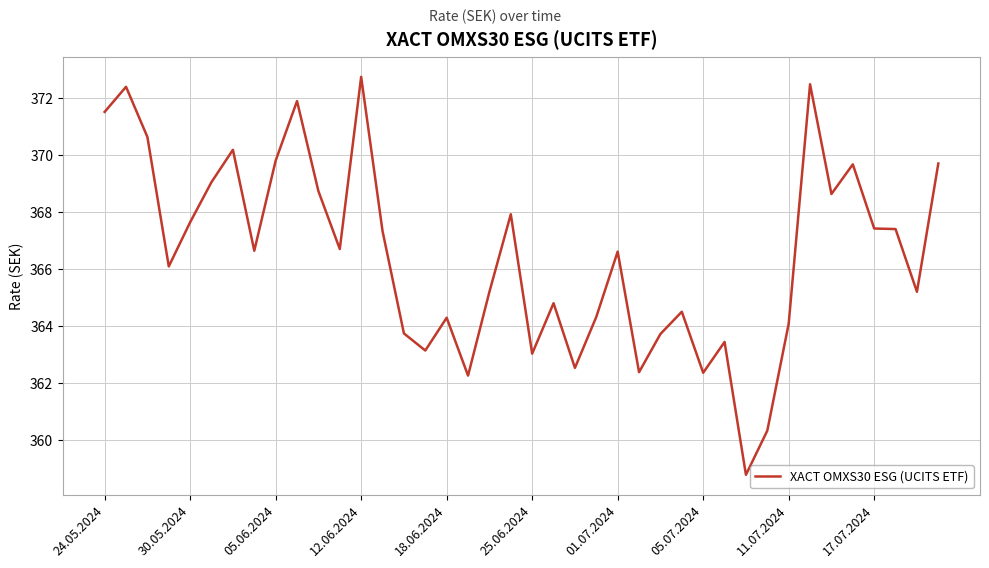

What is the difference between the second highest and minimum values?

13.7